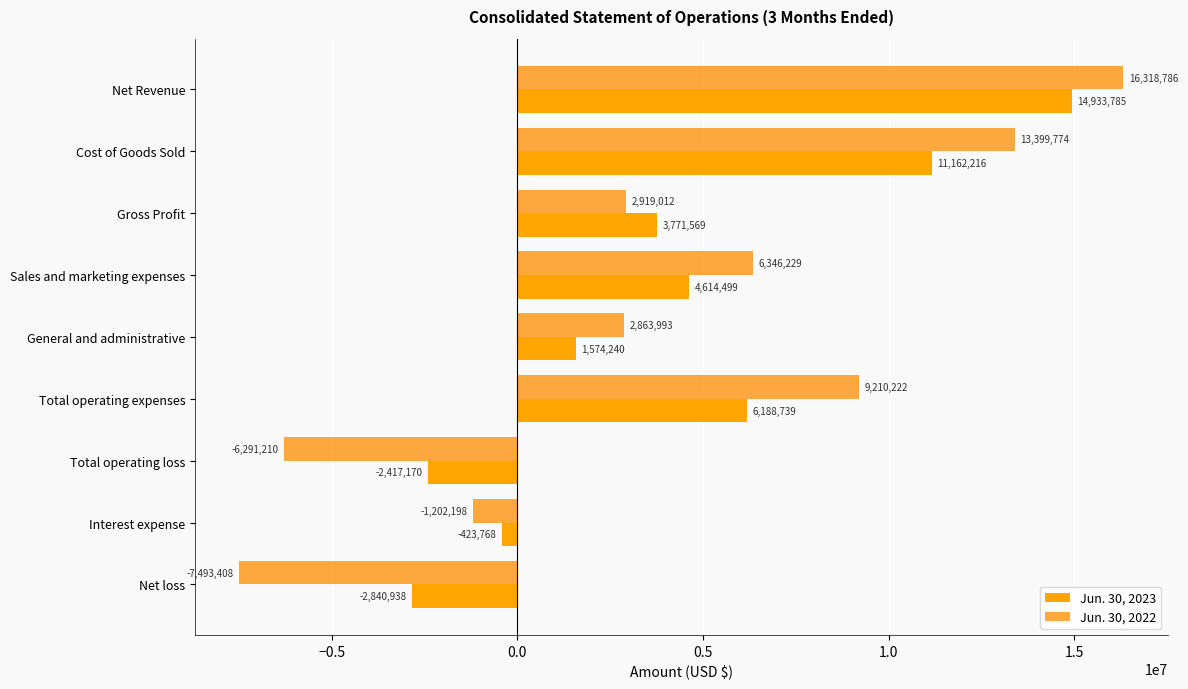

At which label does Jun. 30, 2023 reach its peak?

Net Revenue